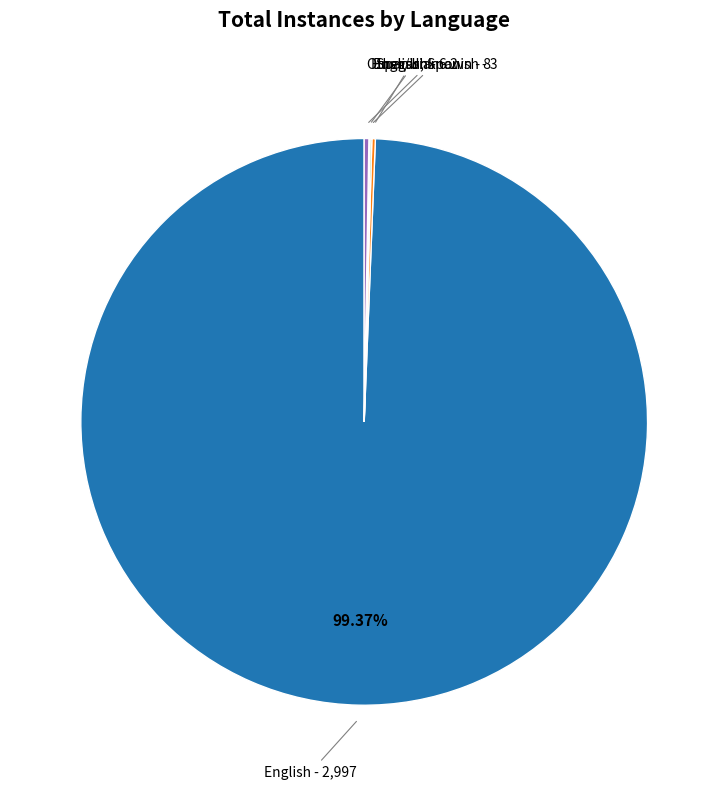

Which slice represents more than half of the pie?

English